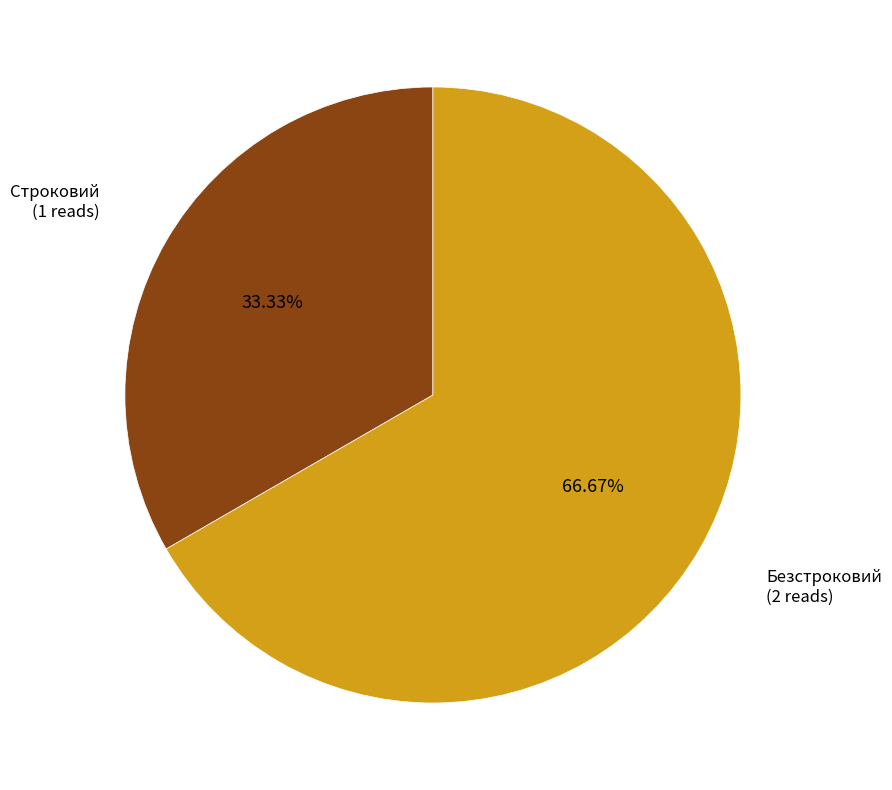

Does any single category account for the majority?

Yes